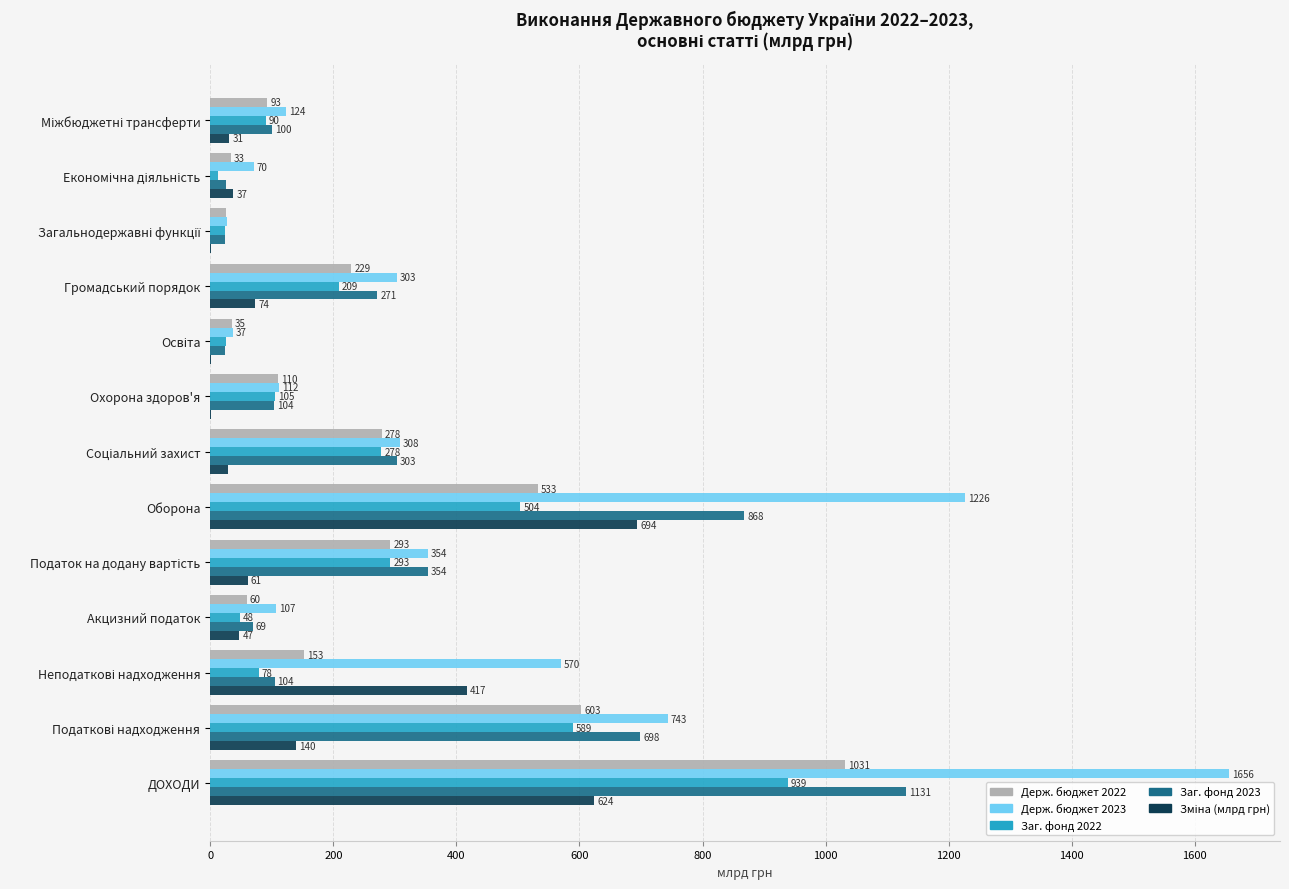

The Держ. бюджет 2022 series shows 1031.5 at ДОХОДИ. True or false?

True